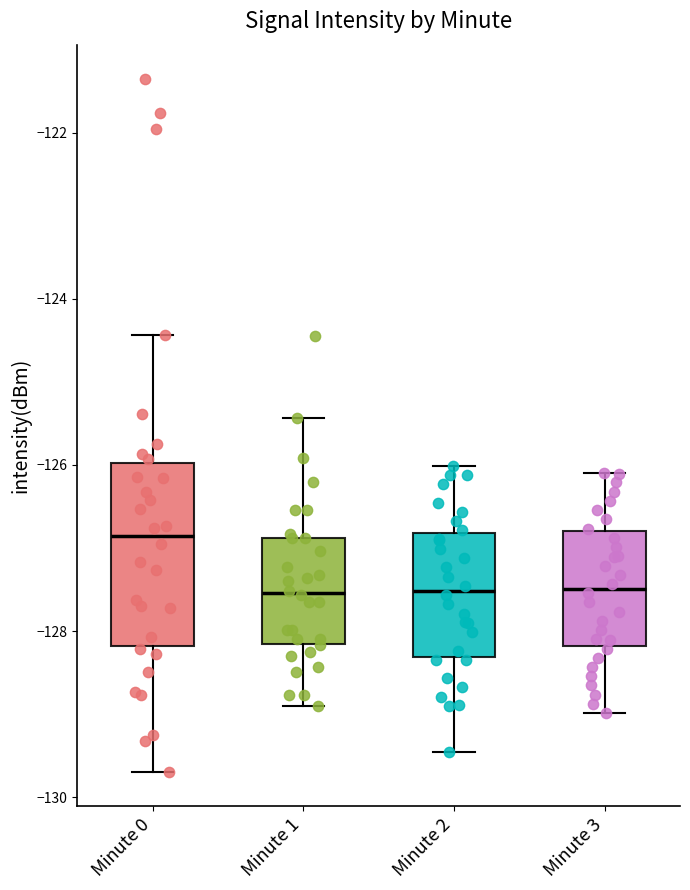

Which box has the highest median line?

Minute 0